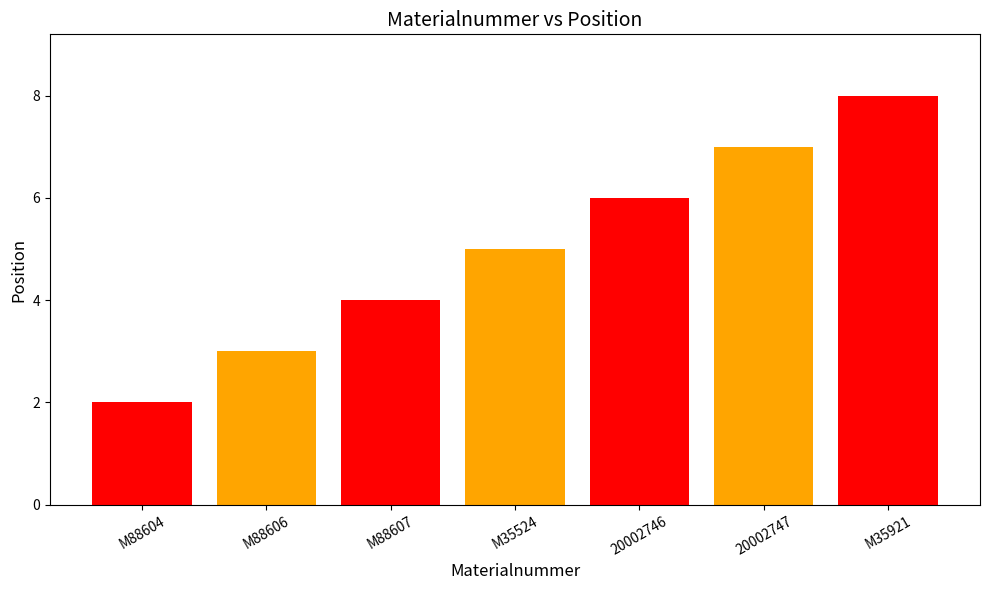

Which has a higher value, M35524 or M88604?

M35524